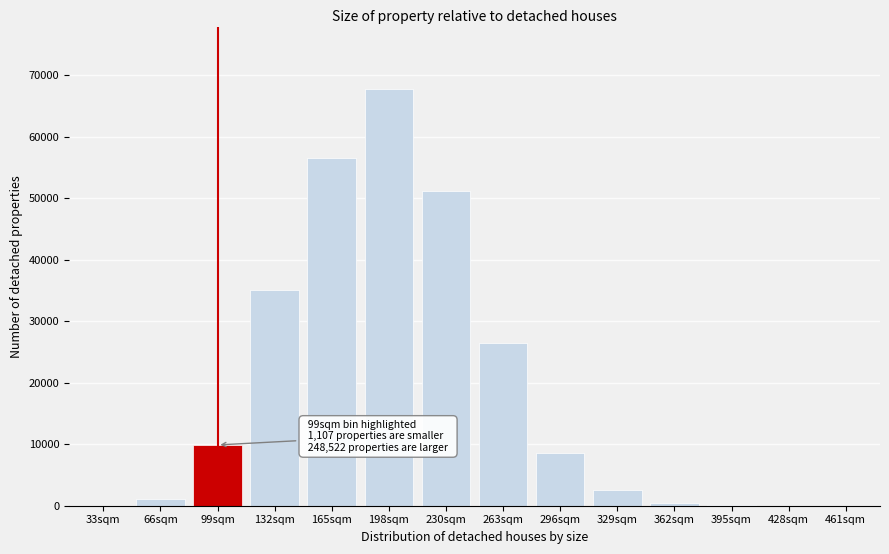

What is the maximum value shown in the chart?

67716